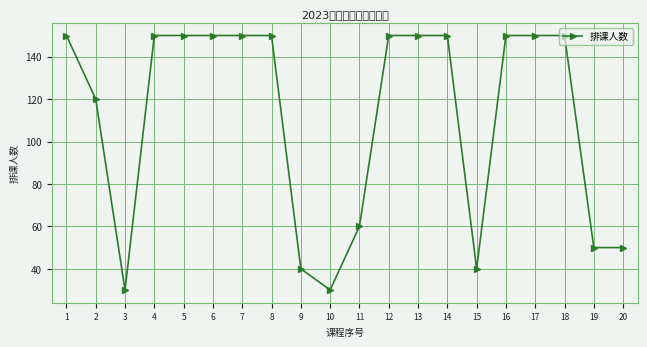

Rank the categories by value from lowest to highest.

3, 10, 9, 15, 19, 20, 11, 2, 1, 4, 5, 6, 7, 8, 12, 13, 14, 16, 17, 18